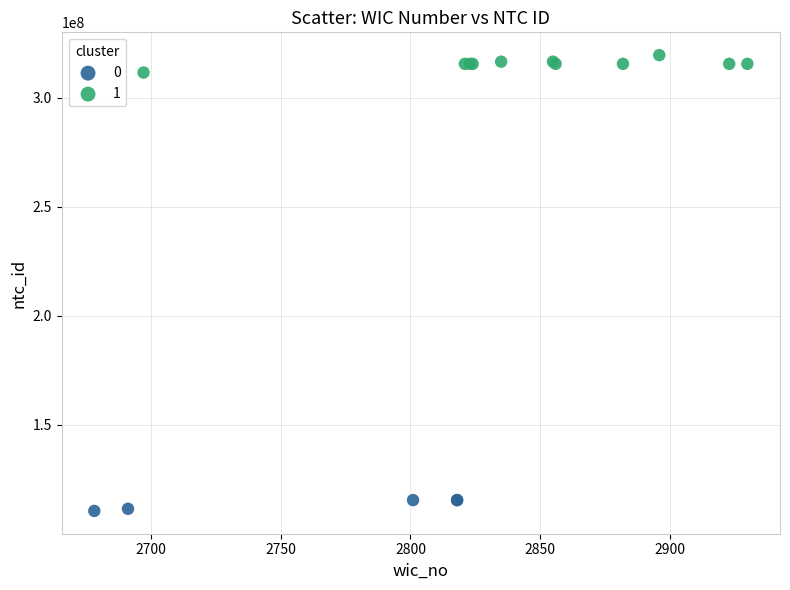

Which series reaches the maximum Y coordinate?

1